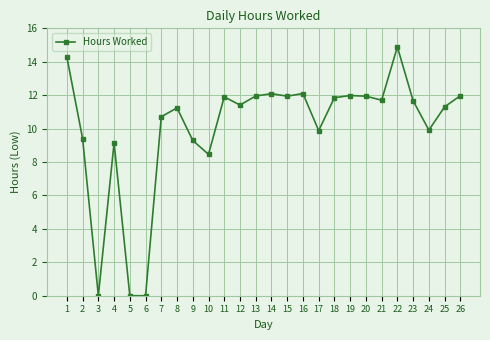

Where is the data nearest to the value 7?

10